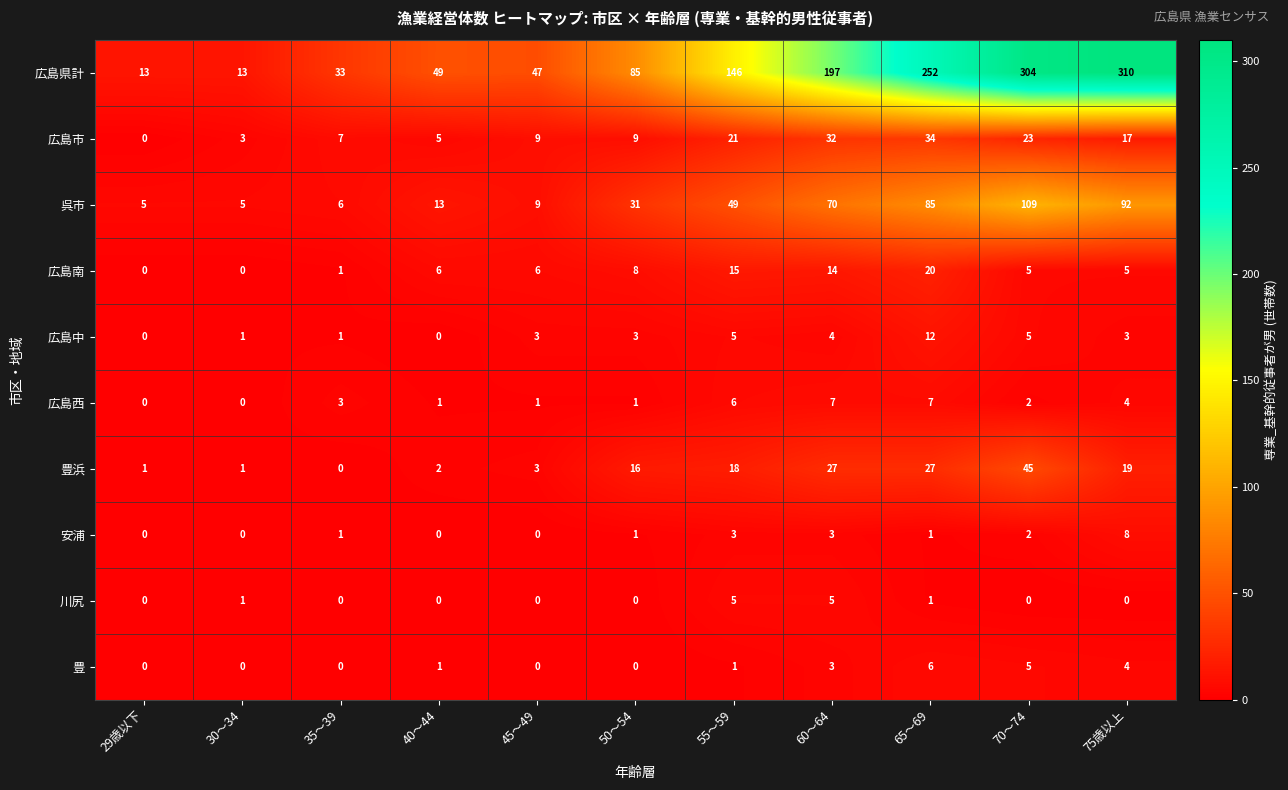

What is the greatest value displayed?

310